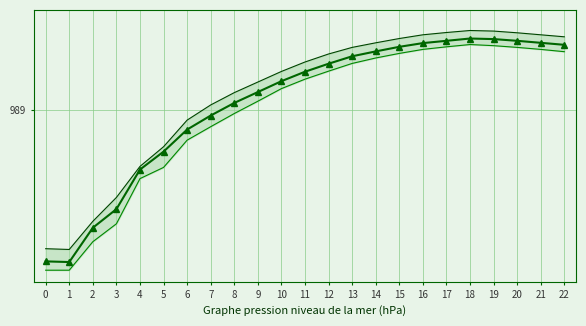

Is it true that pressure equals 1528.8 at 15?

False